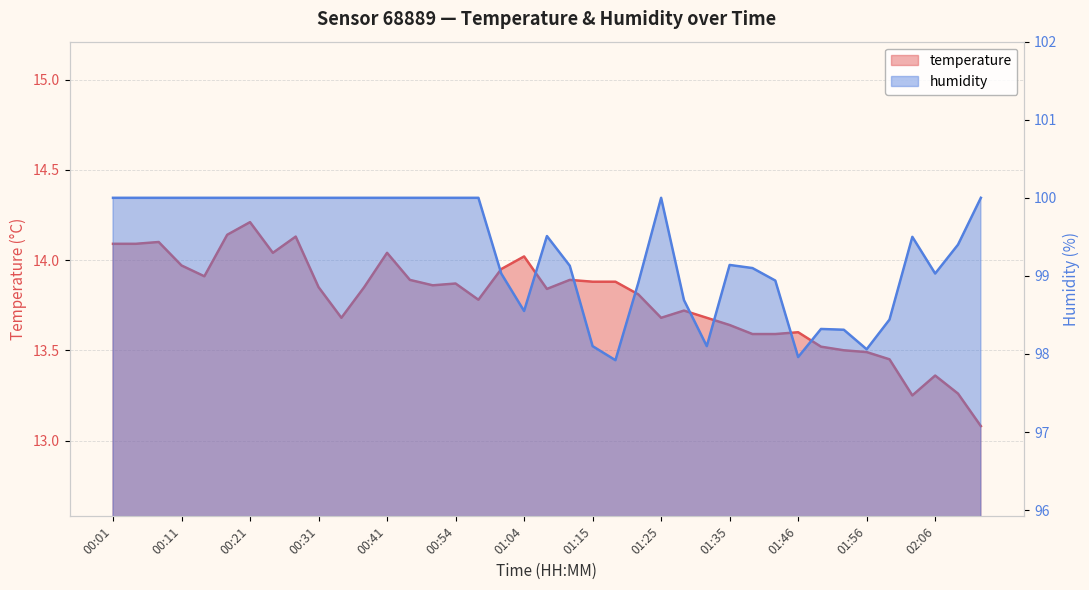

At how many categories does at least one series exceed 43?

39